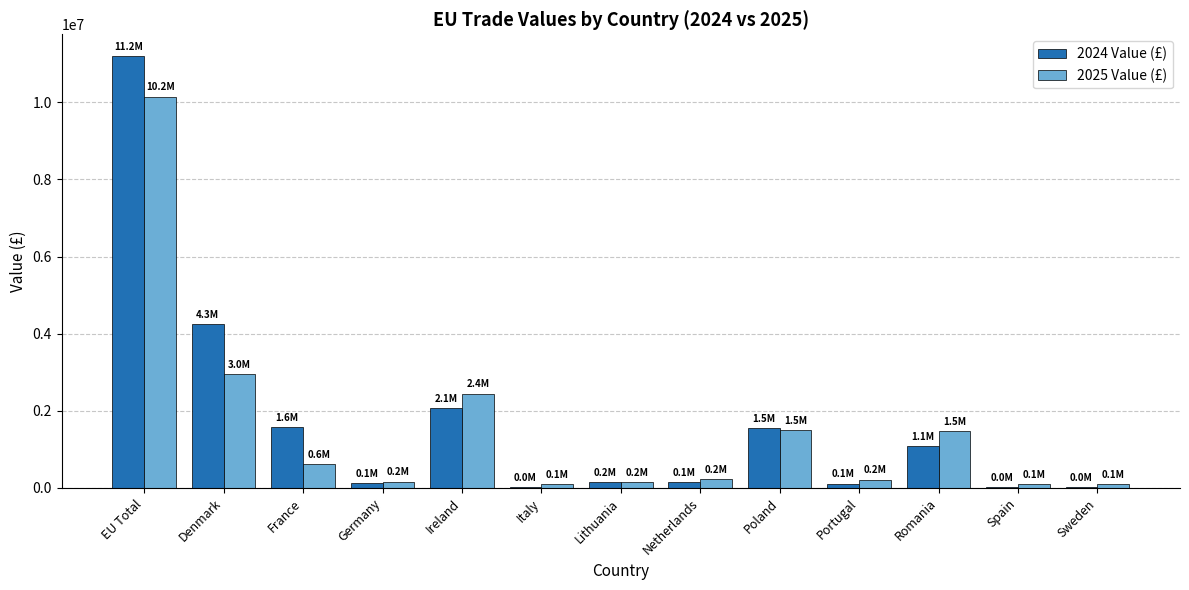

What is the greatest value displayed?

11205250